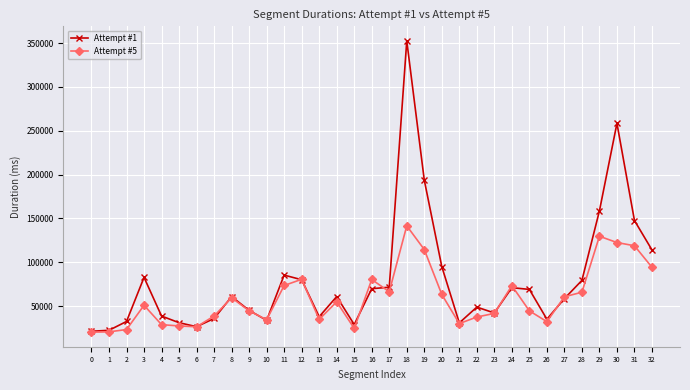

What is the difference between the Attempt #1 values at 13 and 28?

41433